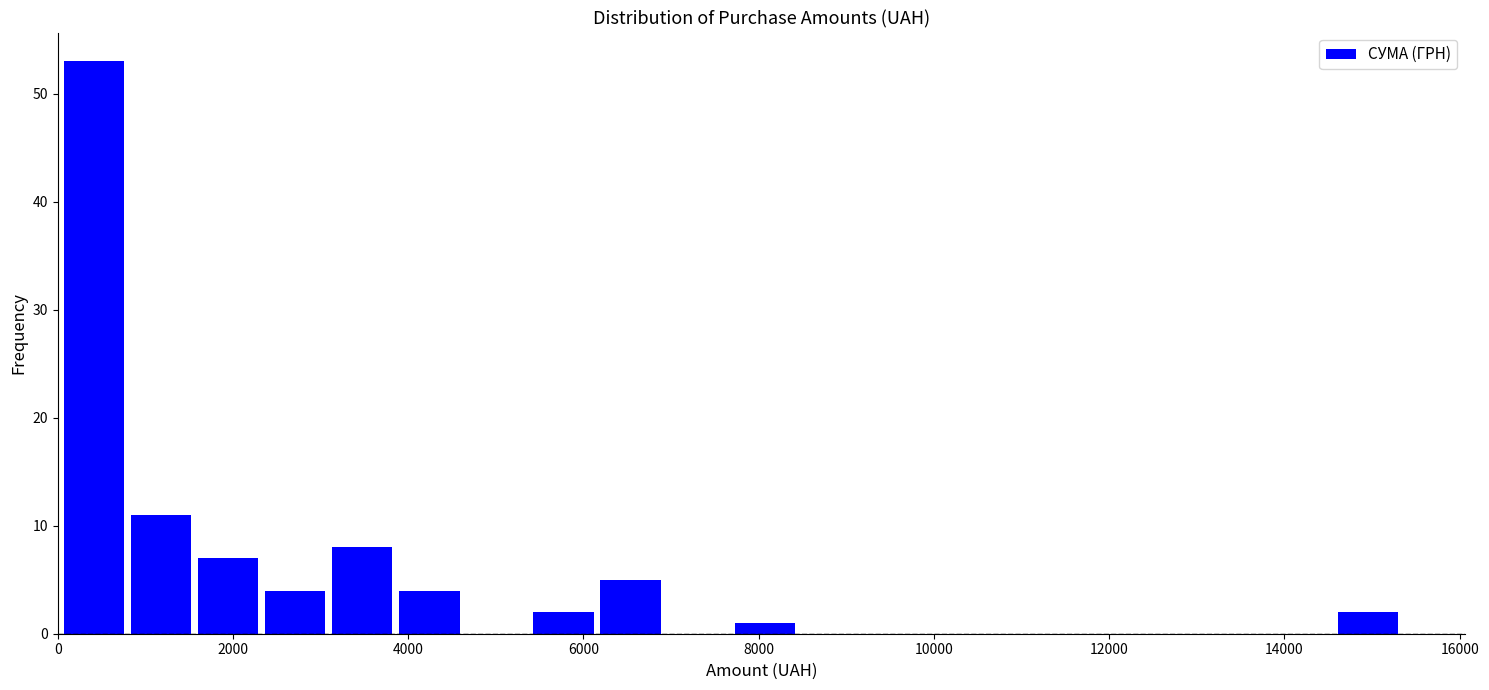

Read against the x-axis, roughly where is the centre of the tallest bar?

400